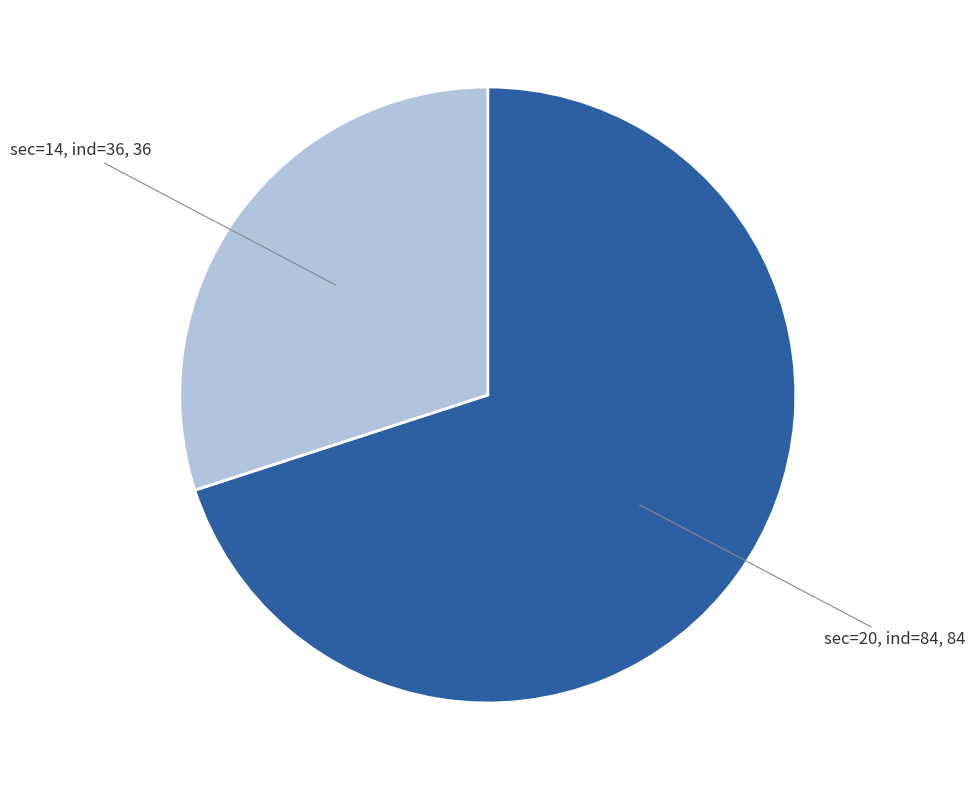

Does any single category account for the majority?

Yes